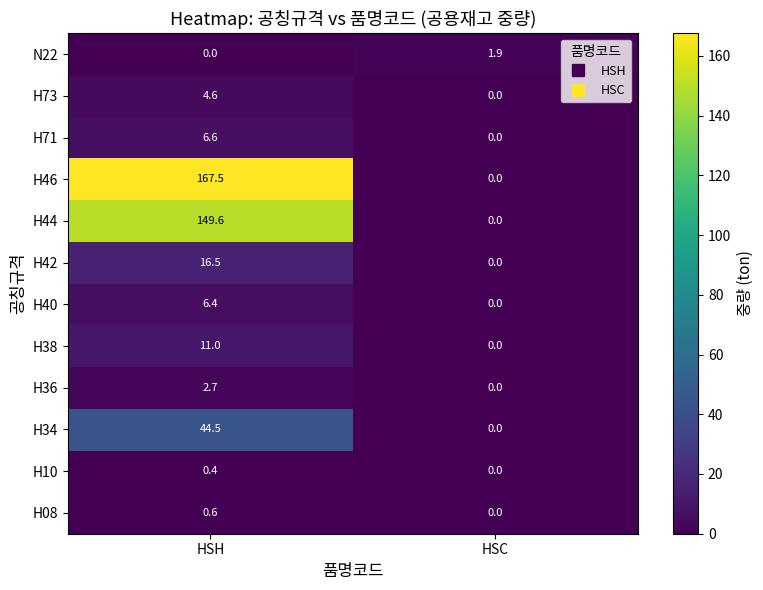

What is the maximum value for H71?

6.6